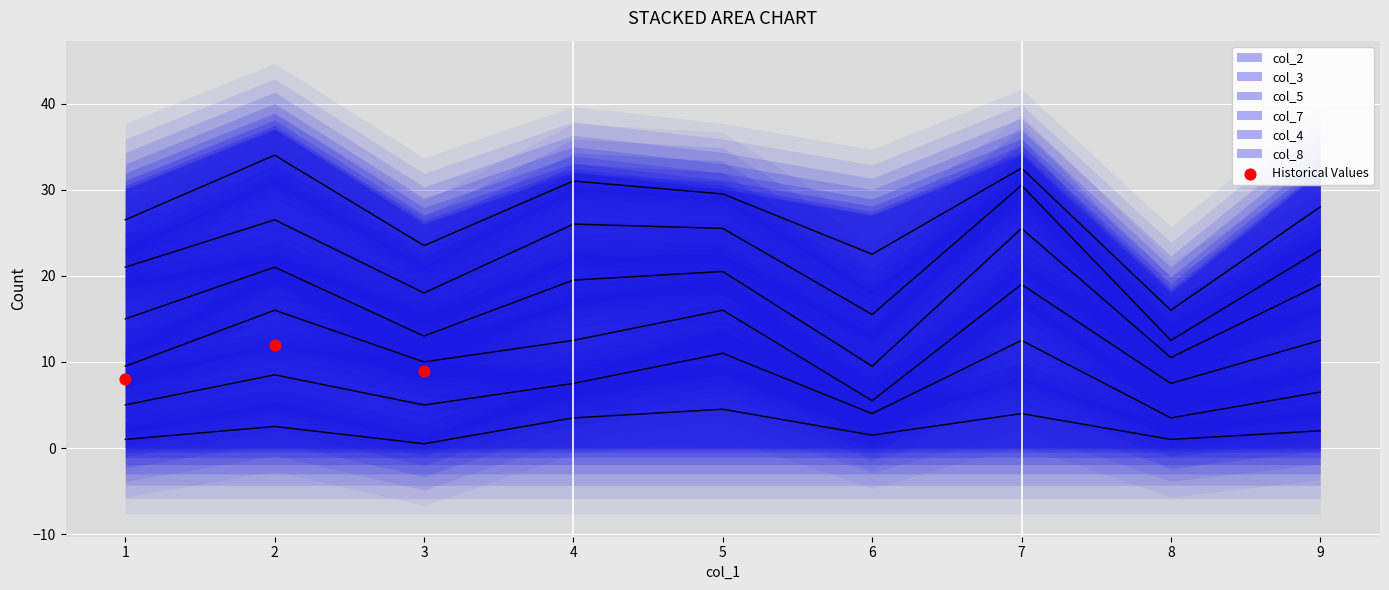

What Y value in the scatter plot is closest to 10?

9